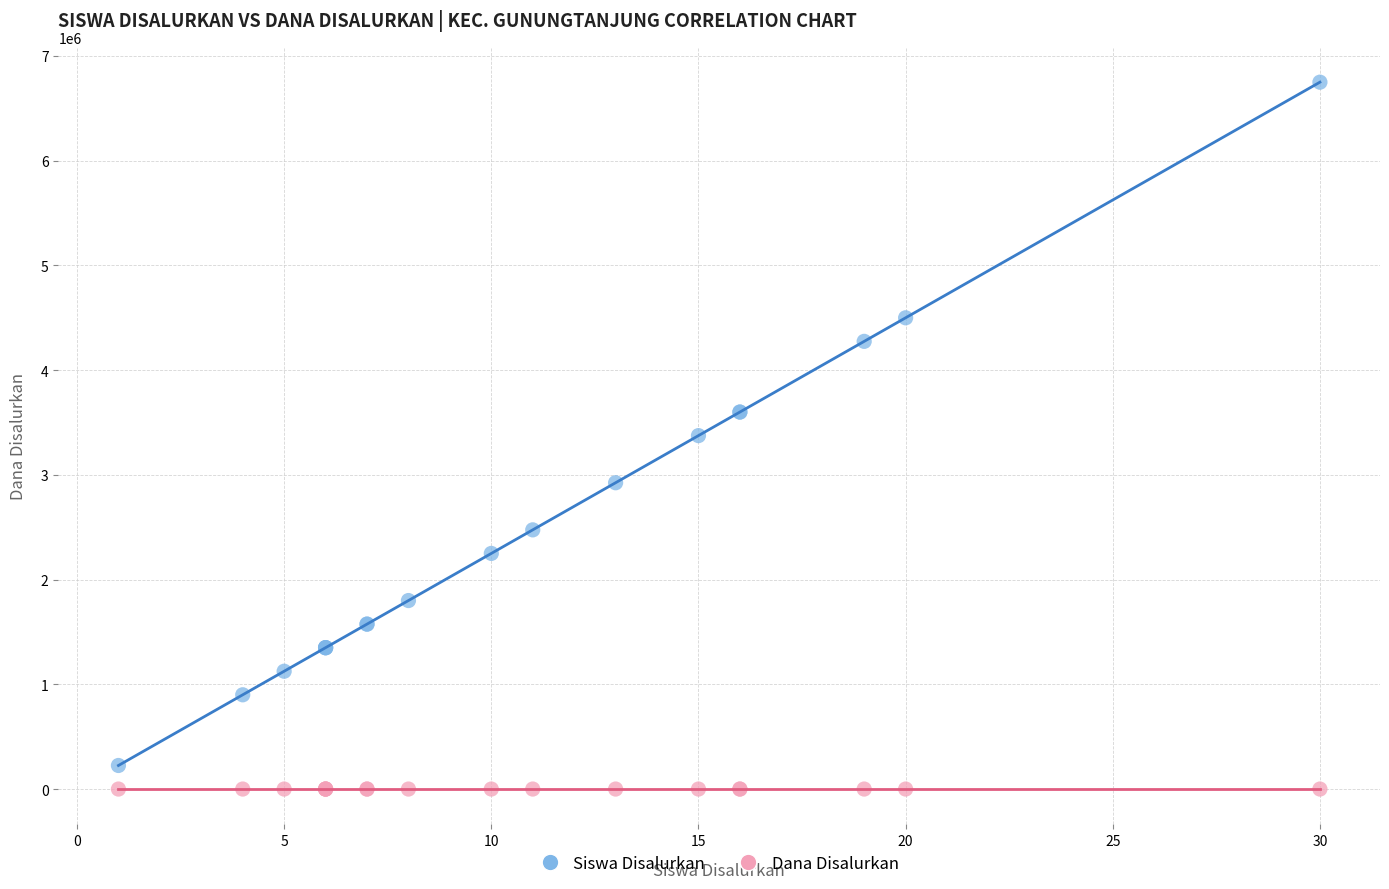

What is the X range (max minus min) for the scatter plot?

29.0